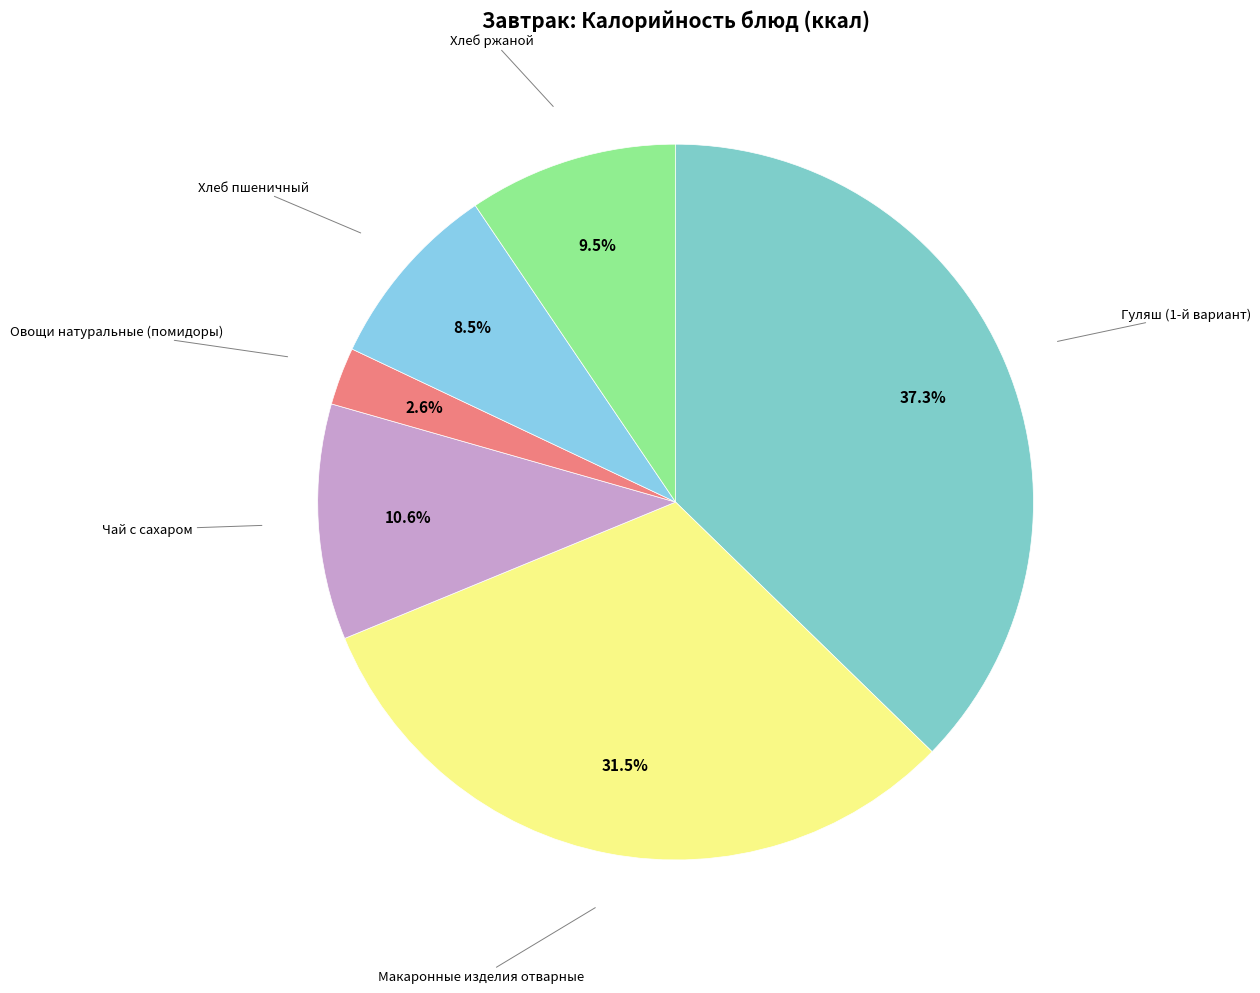

Is there a majority slice in this chart?

No